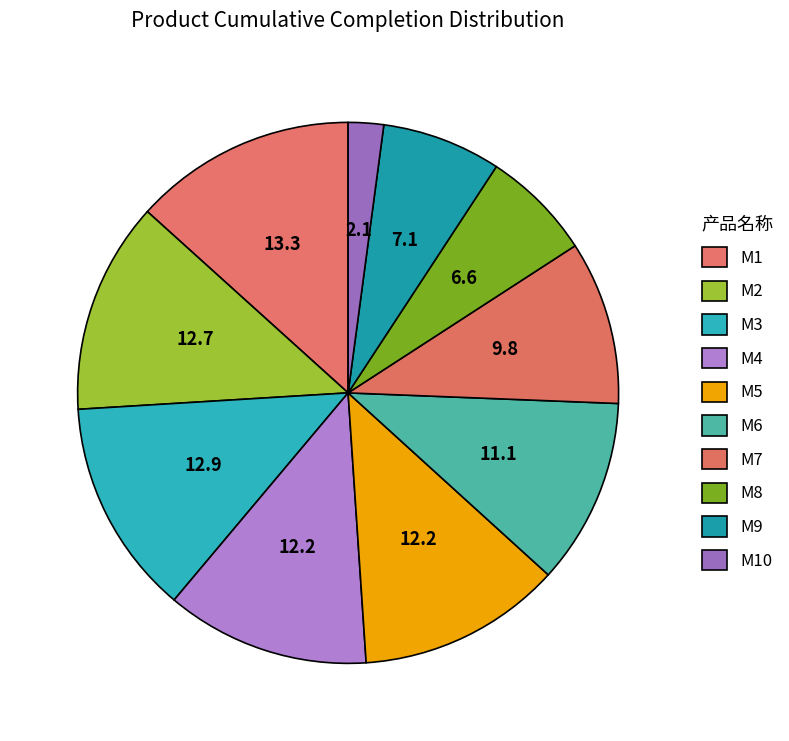

How many segments does this pie chart have?

10